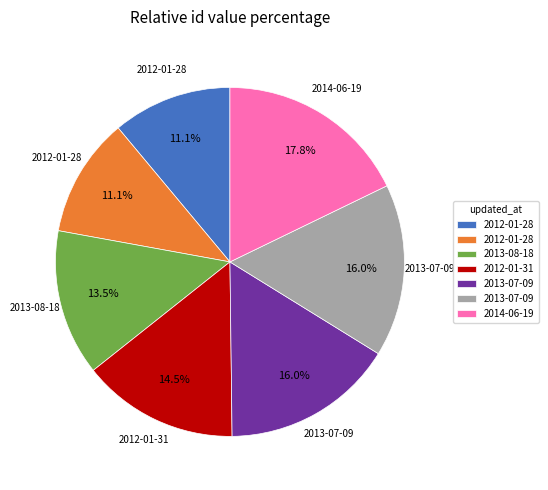

To the nearest percent, what is the difference between the largest and smallest slice percentages?

7%